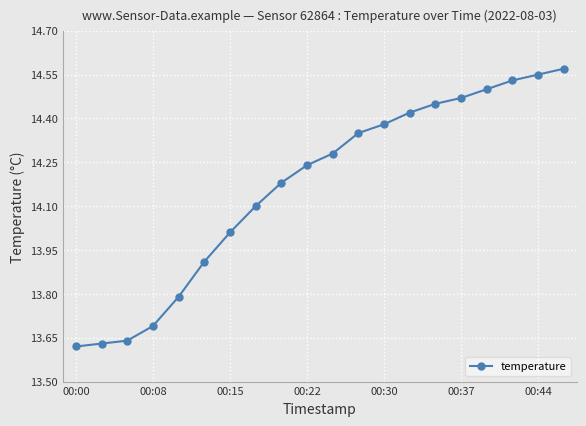

What is the sum of all values?

283.3